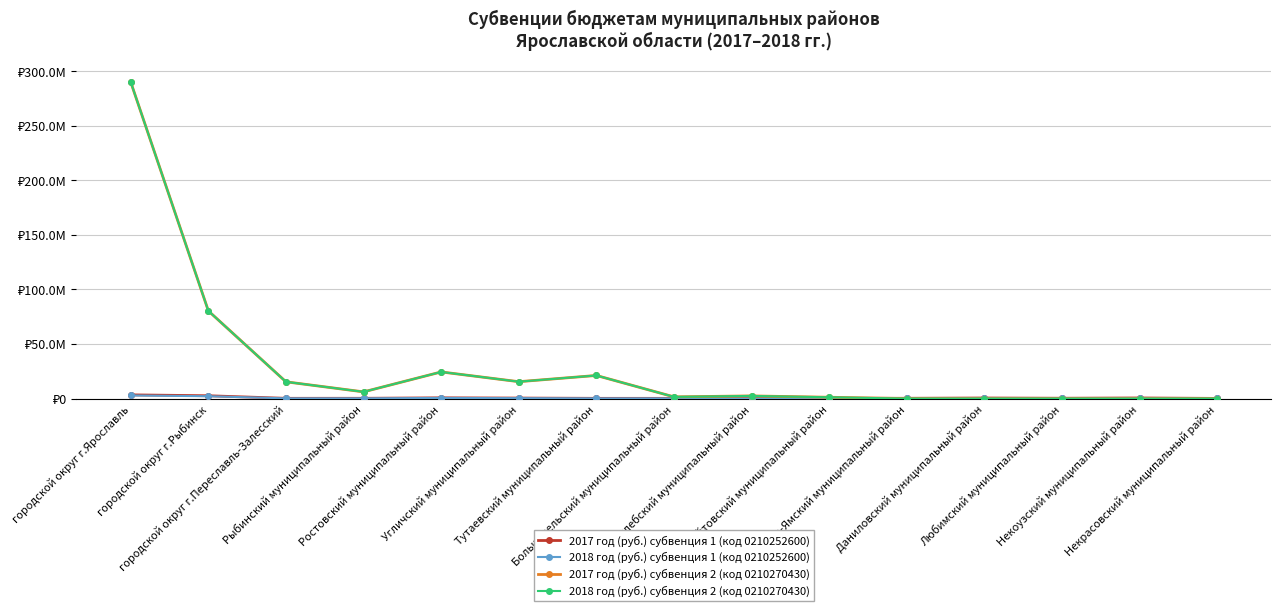

Is this an area chart (filled region under the line)?

No